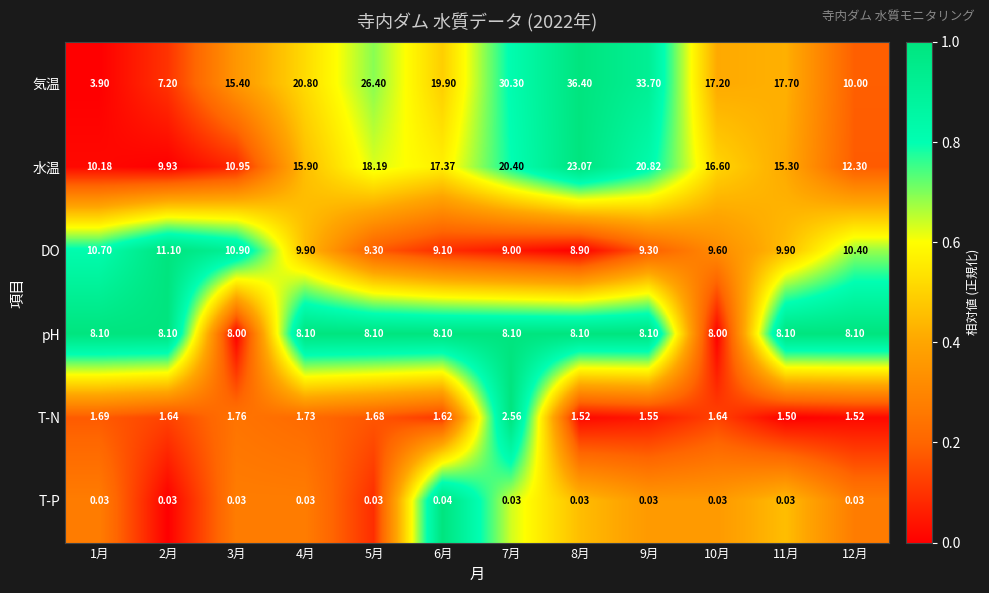

Rank the series at 7月 from highest to lowest value.

気温, 水温, DO, pH, T-N, T-P